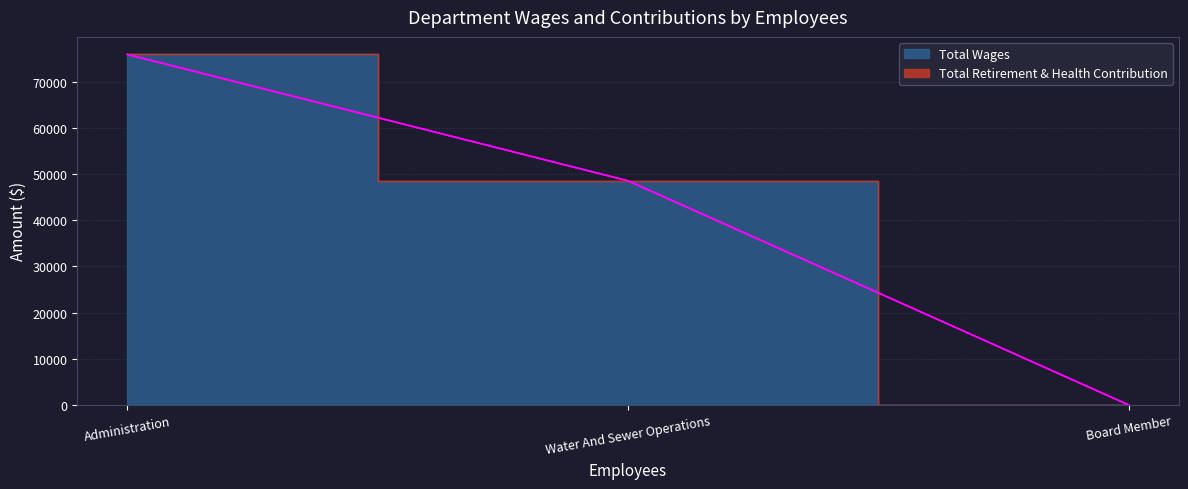

Reading left to right, transcribe all the data shown in this chart.

75898	48531	0